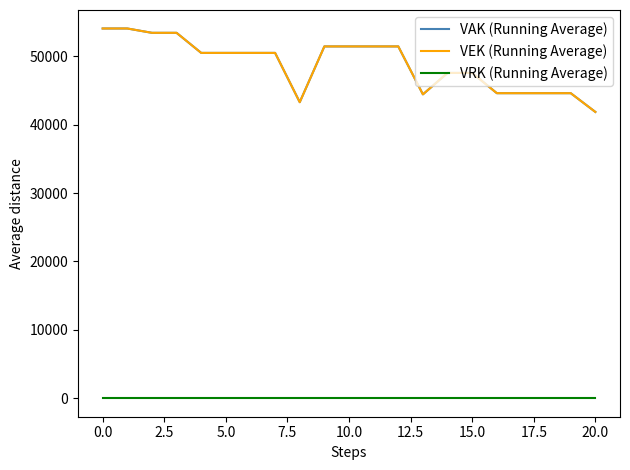

In VAK (Running Average), how many points are lower than both neighbors (excluding endpoints)?

2